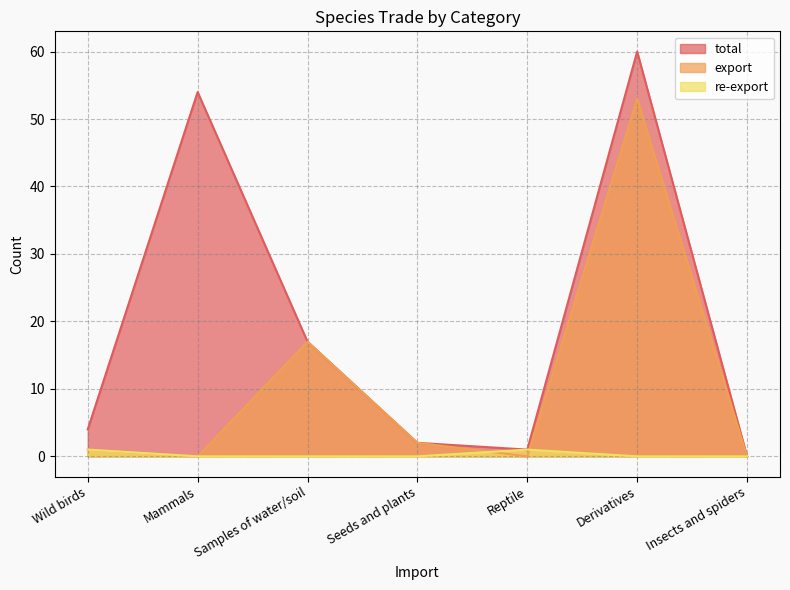

List the series in order of their overall mean, lowest first.

re-export, export, total